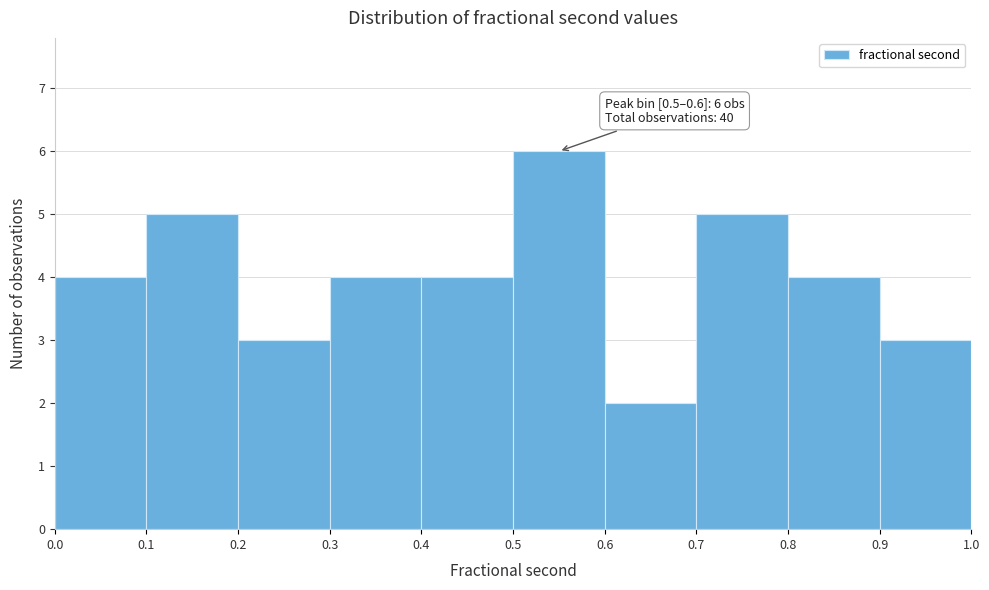

Which range on the x-axis has the tallest bar?

0.5 to 0.6